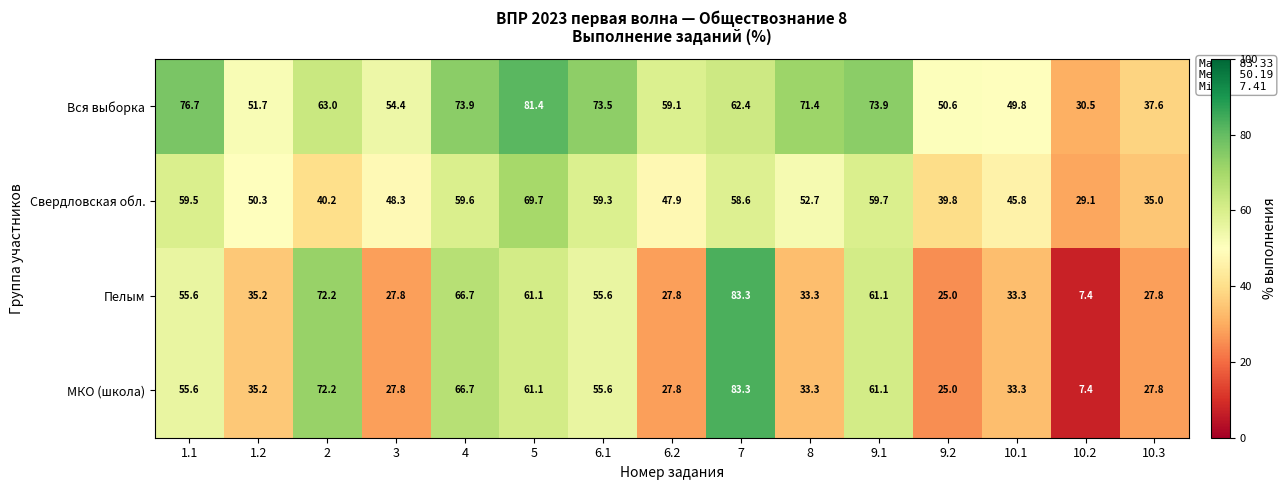

At how many categories does at least one series exceed 12?

15